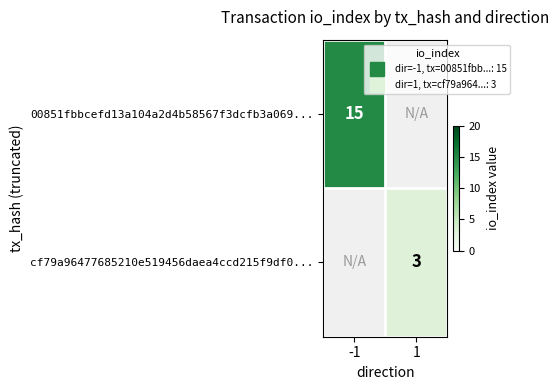

Rank the series by their maximum value, from lowest to highest.

00851fbbcefd13a104a2d4b58567f3dcfb3a069..., cf79a96477685210e519456daea4ccd215f9df0...